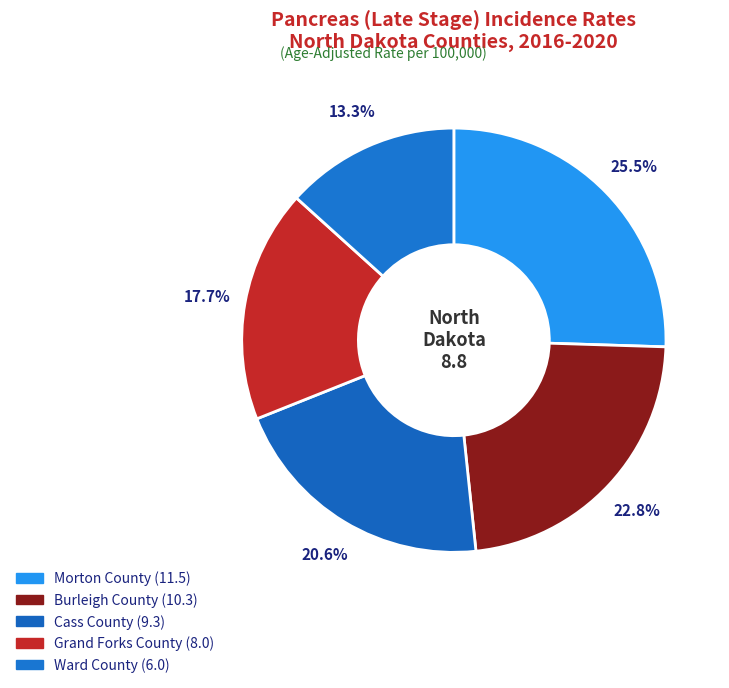

How many segments does this pie chart have?

5